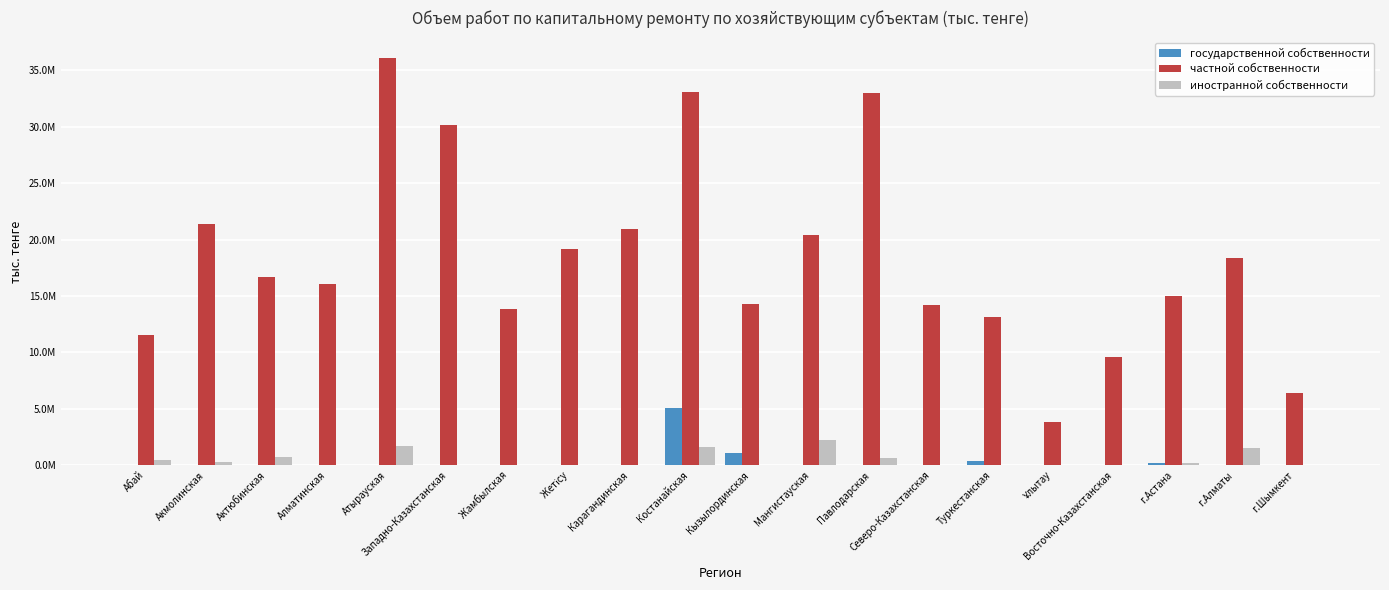

What is the label of the 6th bar from the right?

Туркестанская